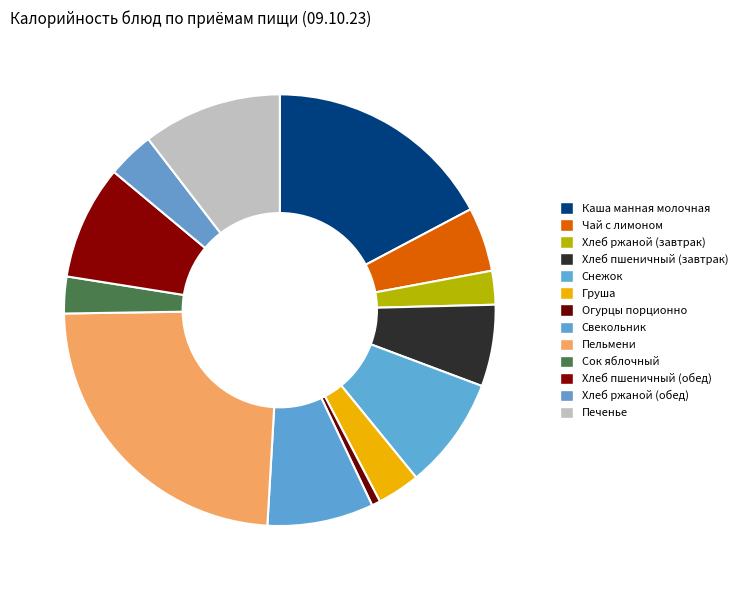

To the nearest percent, what portion does Груша represent?

3%